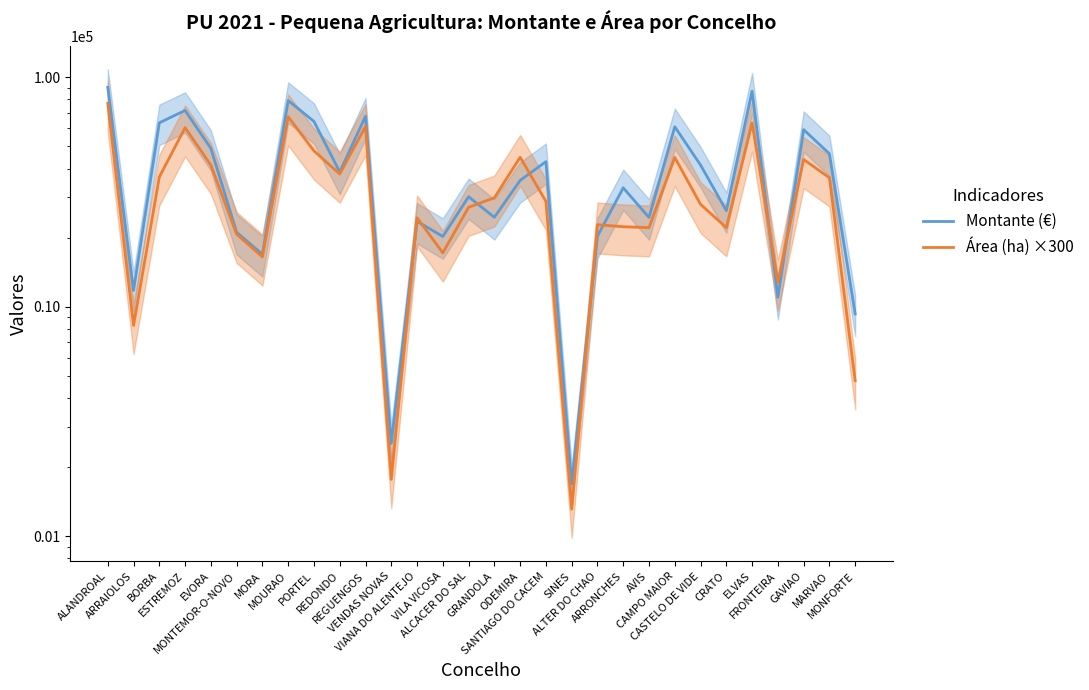

What is the difference between the maximum and minimum values in the Área (ha) ×300 series?

75654.0